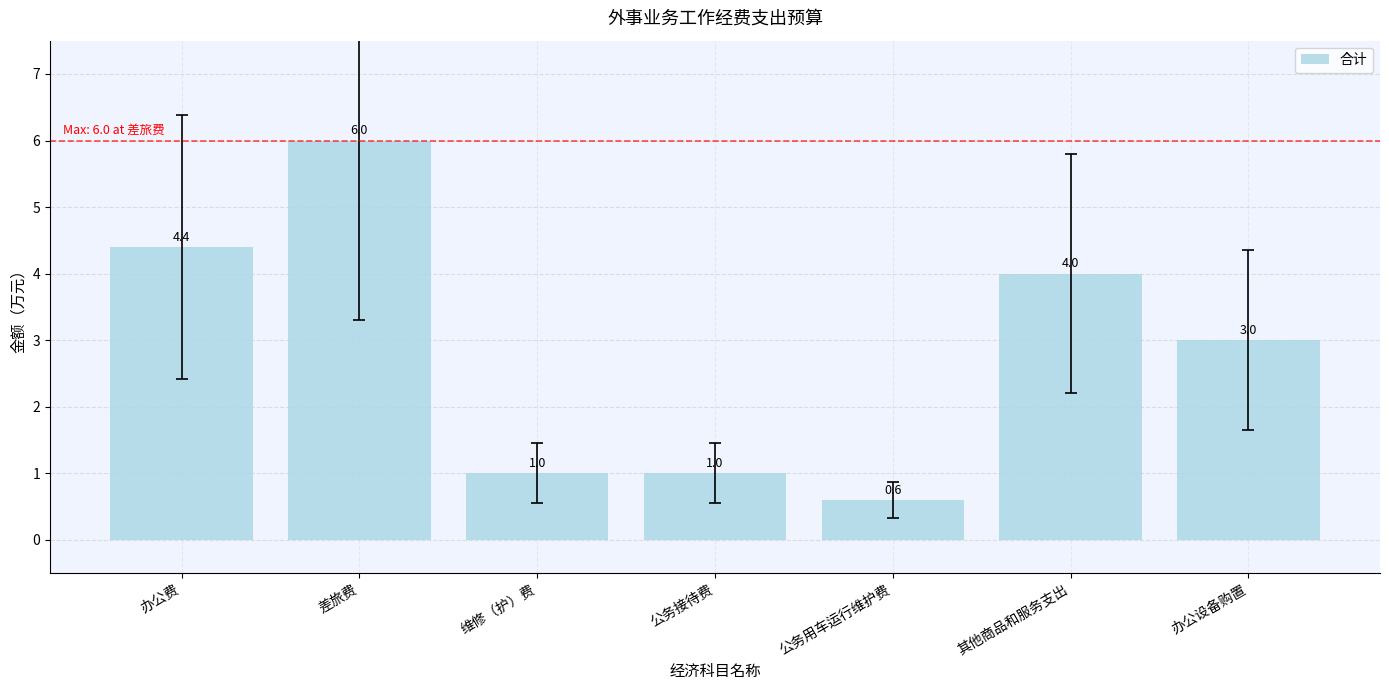

Reading left to right, what are all the values shown in this chart?

办公费=4.4	差旅费=6.0	维修（护）费=1.0	公务接待费=1.0	公务用车运行维护费=0.6	其他商品和服务支出=4.0	办公设备购置=3.0